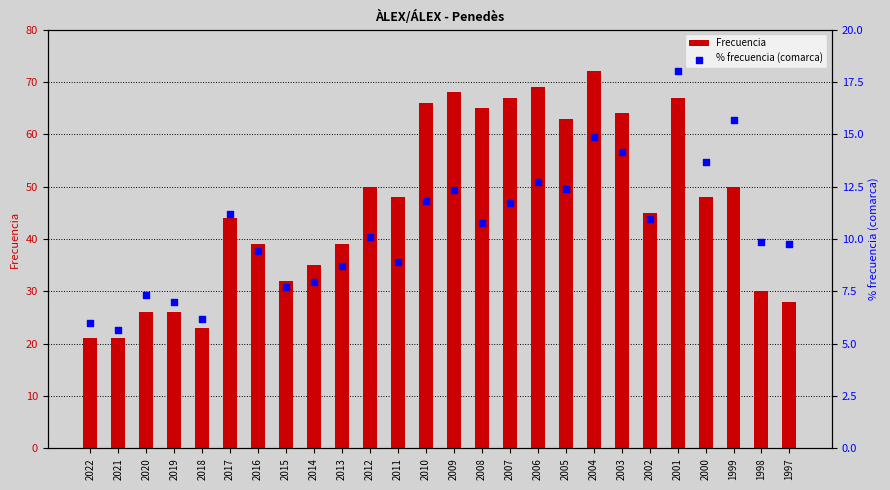

Which series has the largest Y range (max minus min)?

Frecuencia